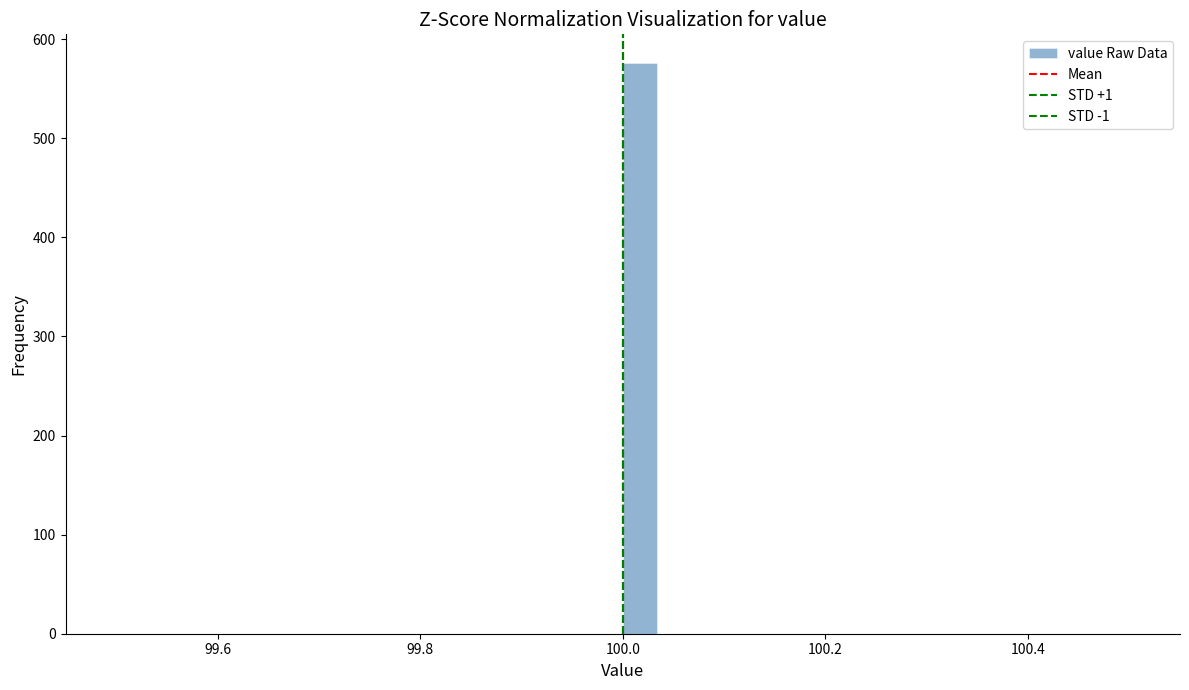

Around what value on the x-axis is the tallest bar? Give the approximate position of its centre, as read against the axis.

100.02